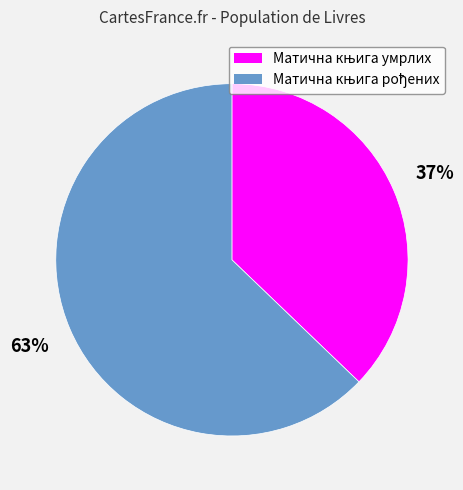

To the nearest percent, what is the difference between the largest and smallest slice percentages?

26%